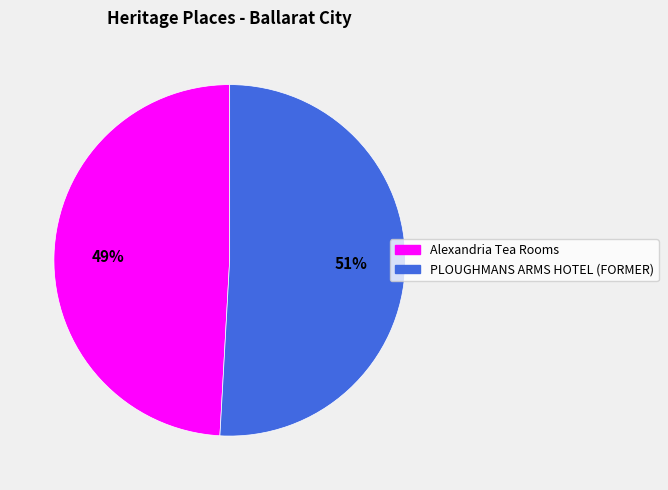

To the nearest percent, what is the difference between the largest and smallest slice percentages?

2%